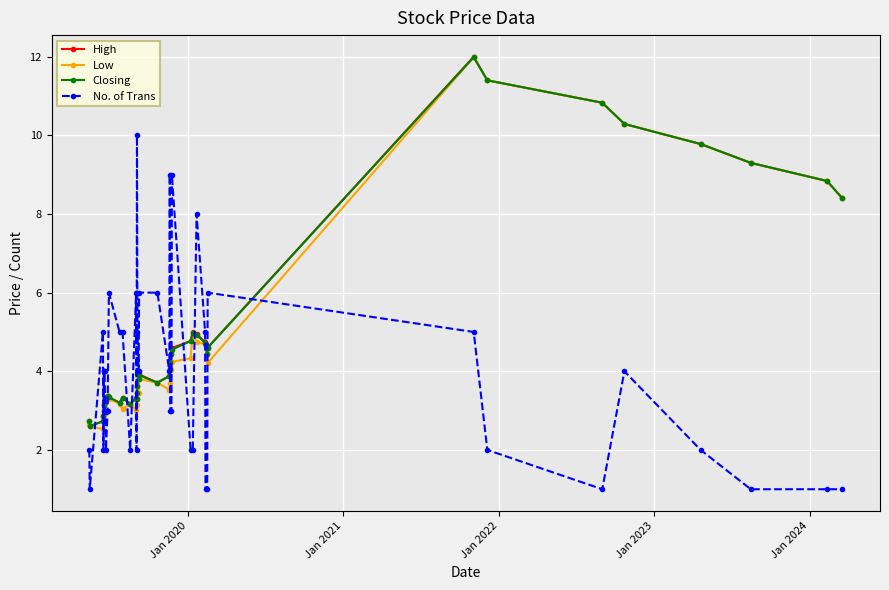

What are all the series names shown in the legend?

High, Low, Closing, No. of Trans